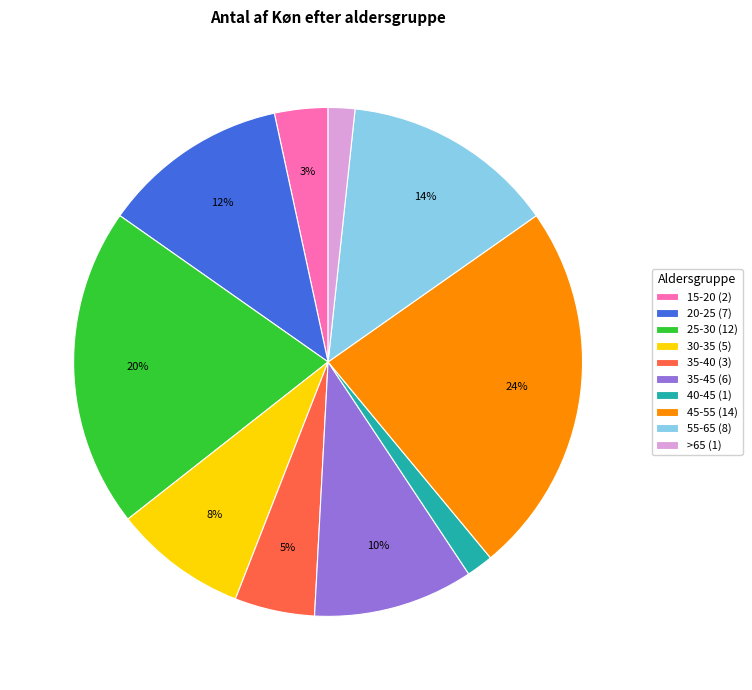

How many slices are in this pie chart?

10